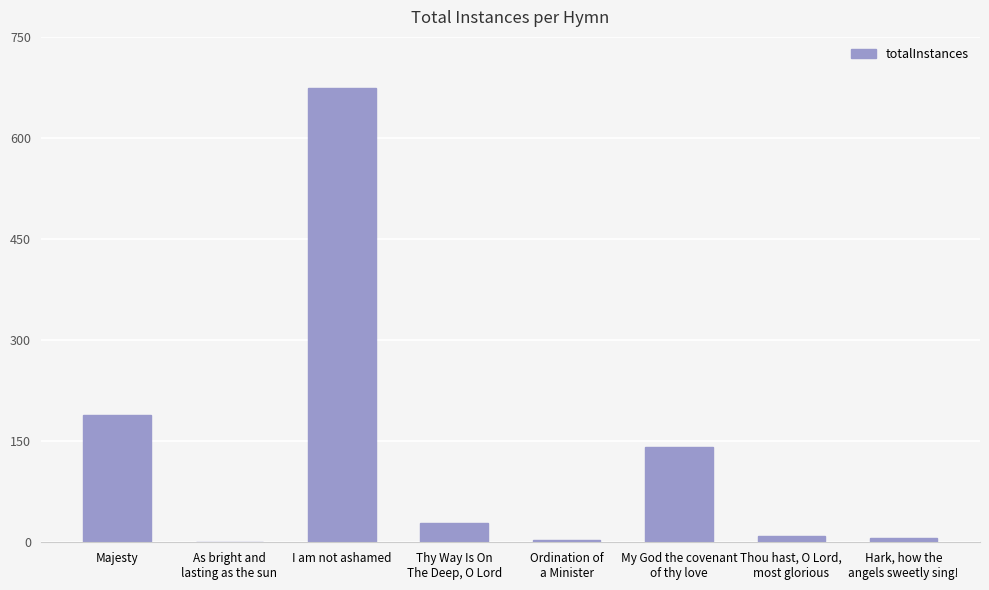

Where is the data nearest to the value 337?

Majesty